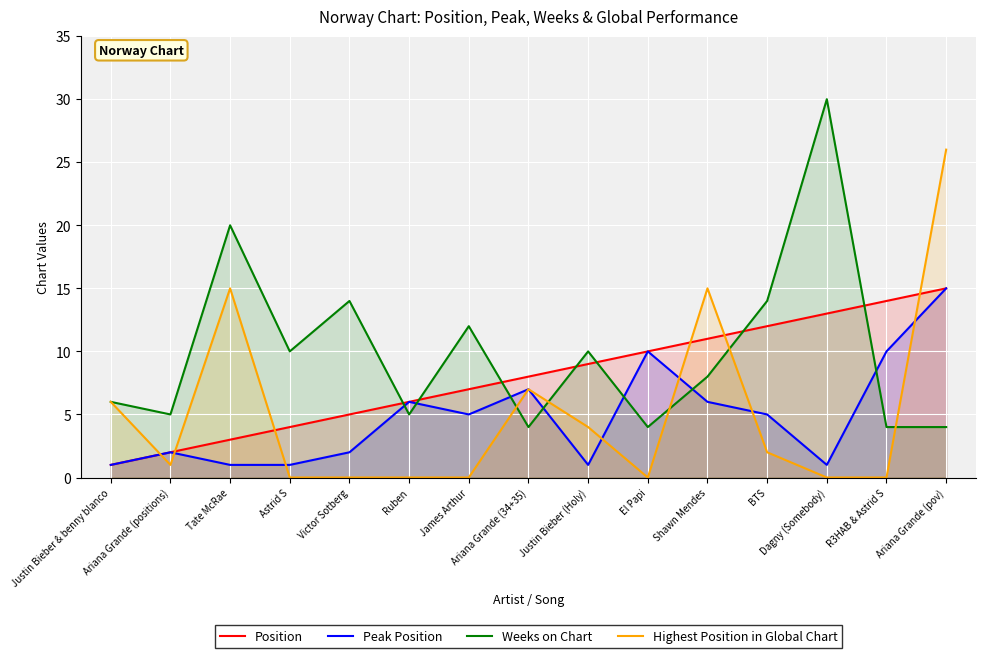

What is the spread (max minus min) of values at Ruben?

6